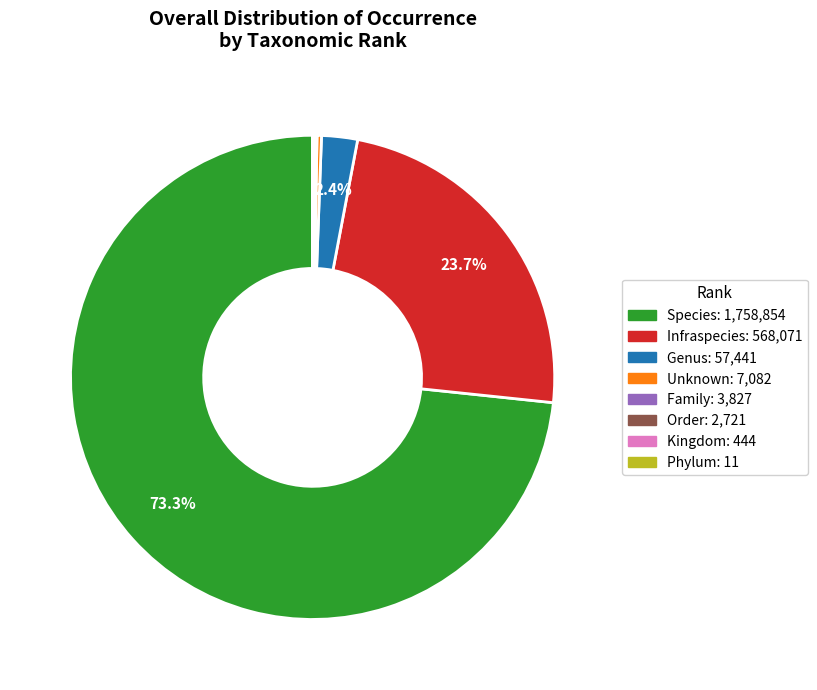

Is Species the majority of the pie?

Yes